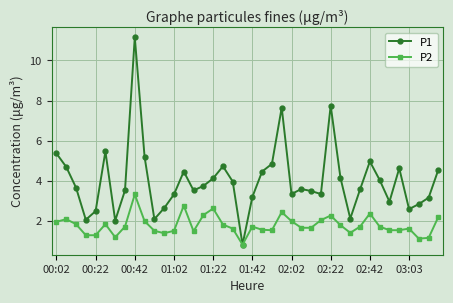

What is the smallest value displayed?

0.8